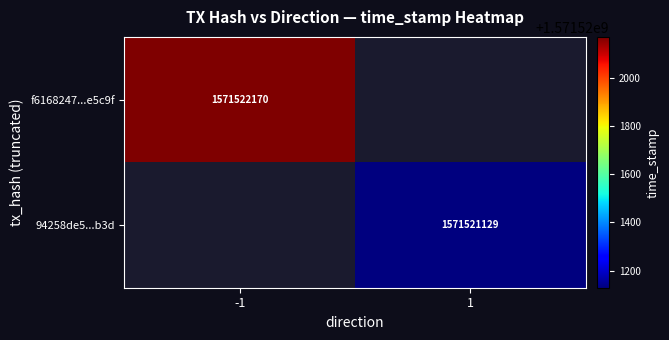

The f6168247dfc1648cd095b60d3212a8e757e5c9f series shows 2 at 1. True or false?

False